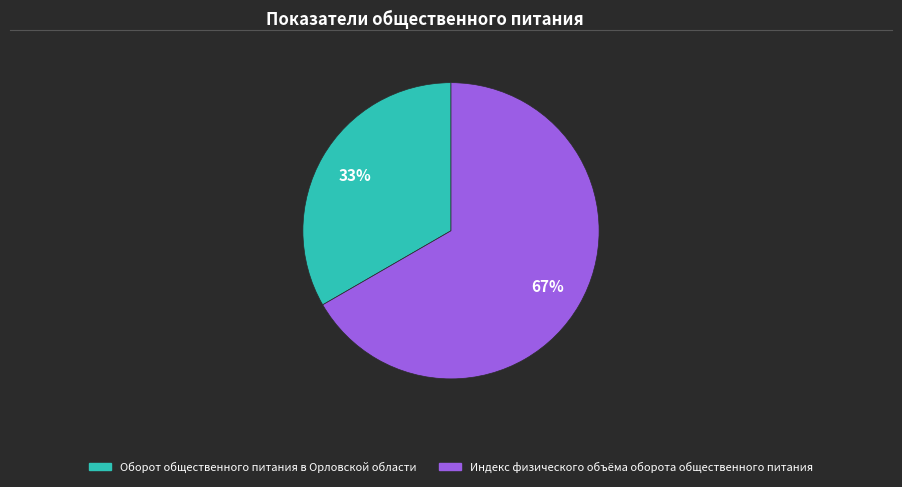

Do Индекс физического объёма оборота общественного питания and Оборот общественного питания в Орловской области together represent more than half of the pie?

Yes